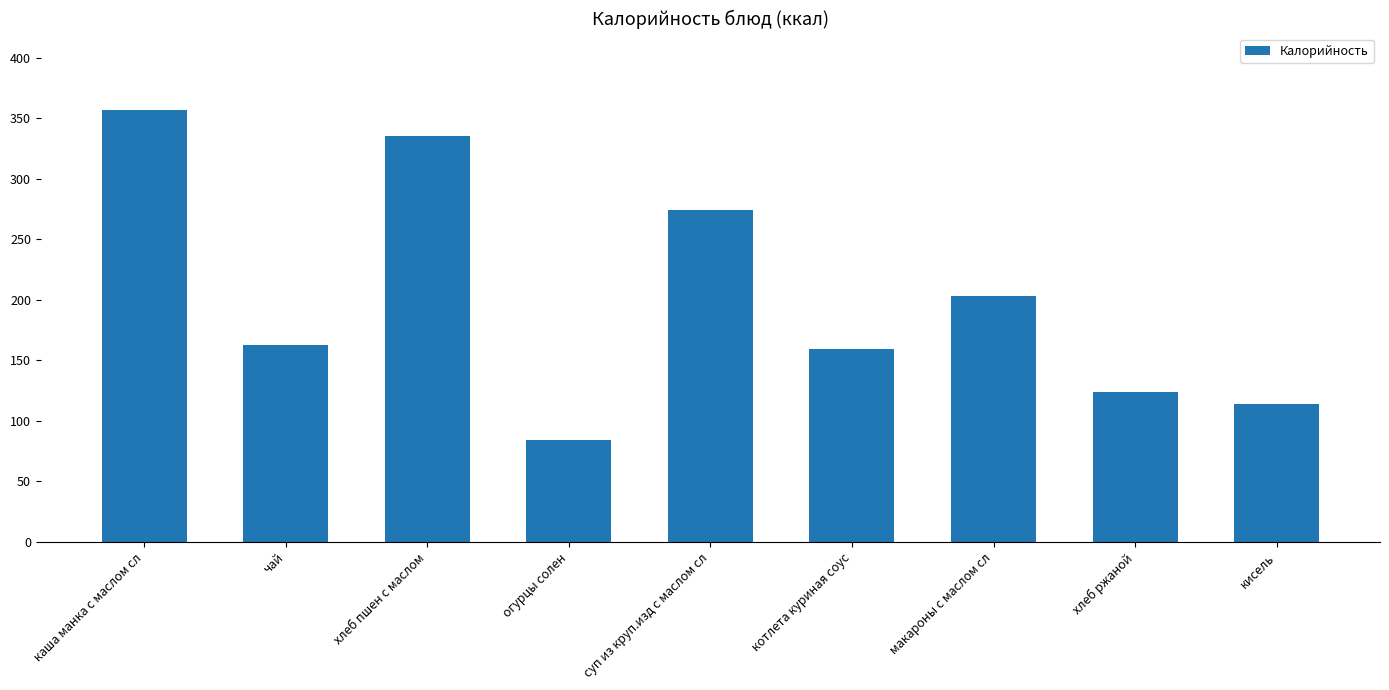

Is it true that the value at огурцы солен is 84?

True